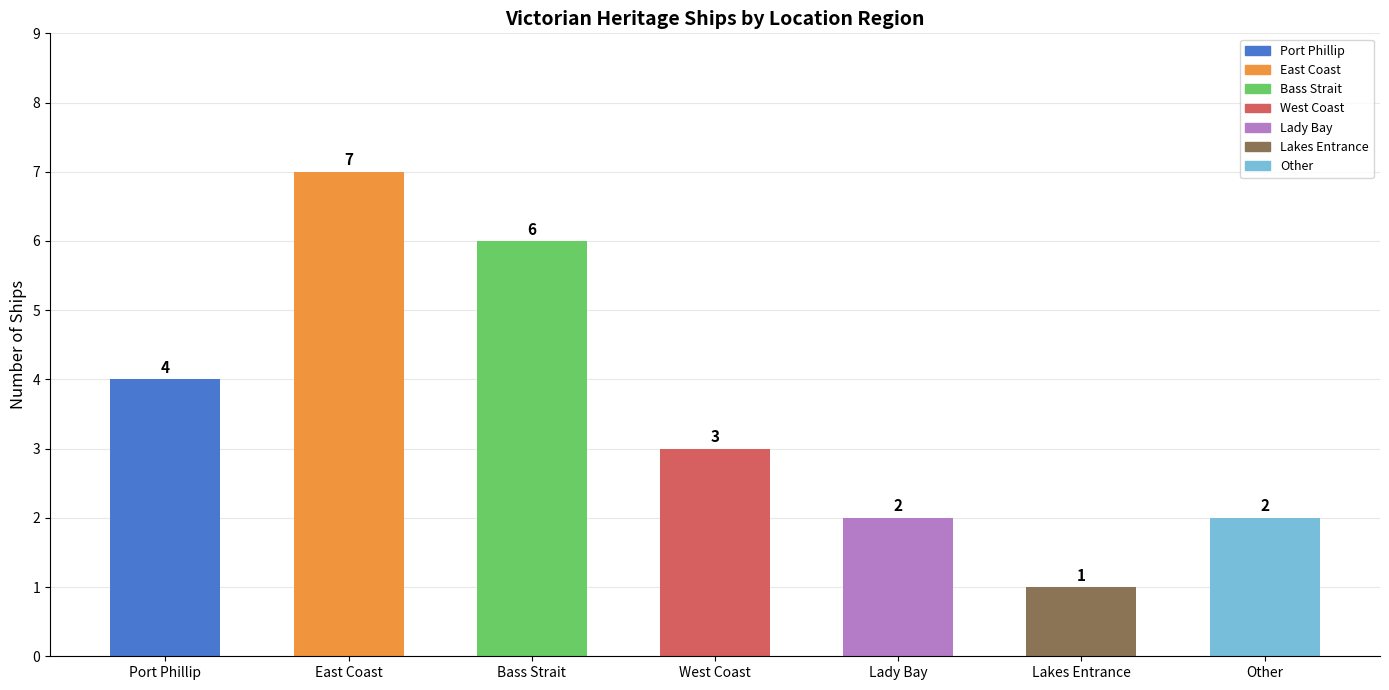

What is the smallest value displayed?

1